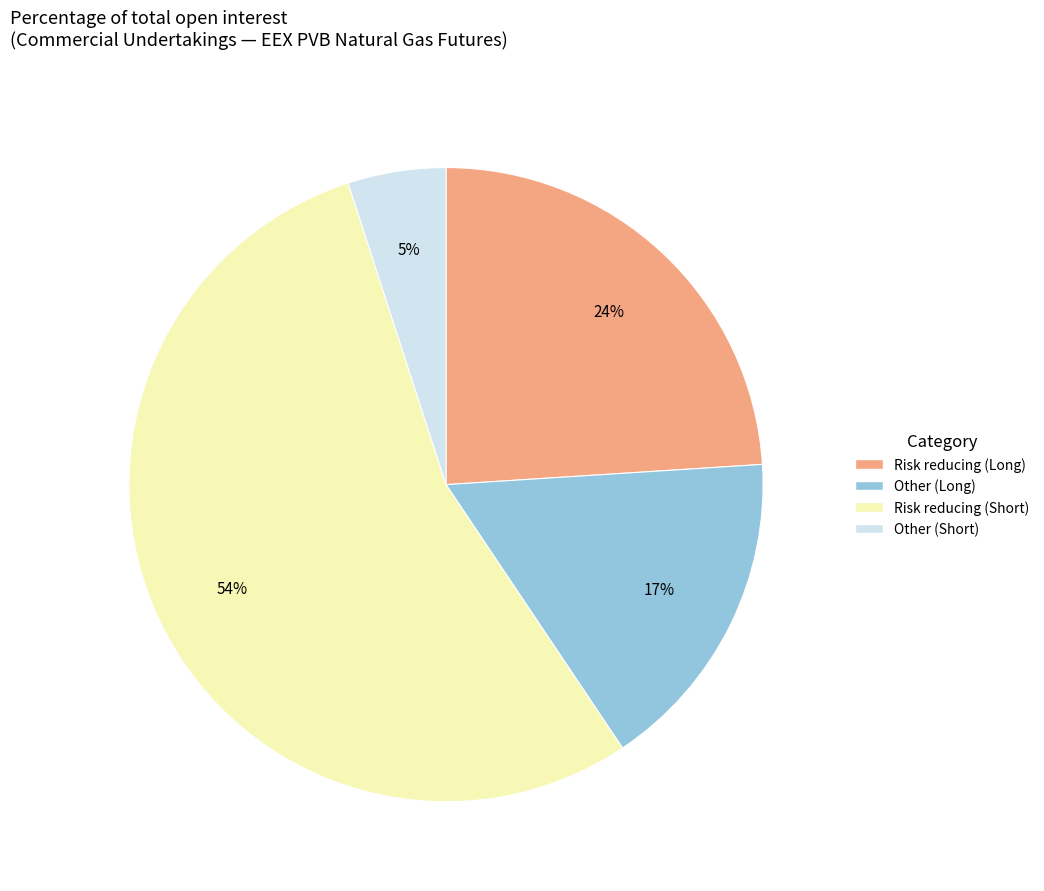

Which has a higher value, Risk reducing (Long) or Risk reducing (Short)?

Risk reducing (Short)